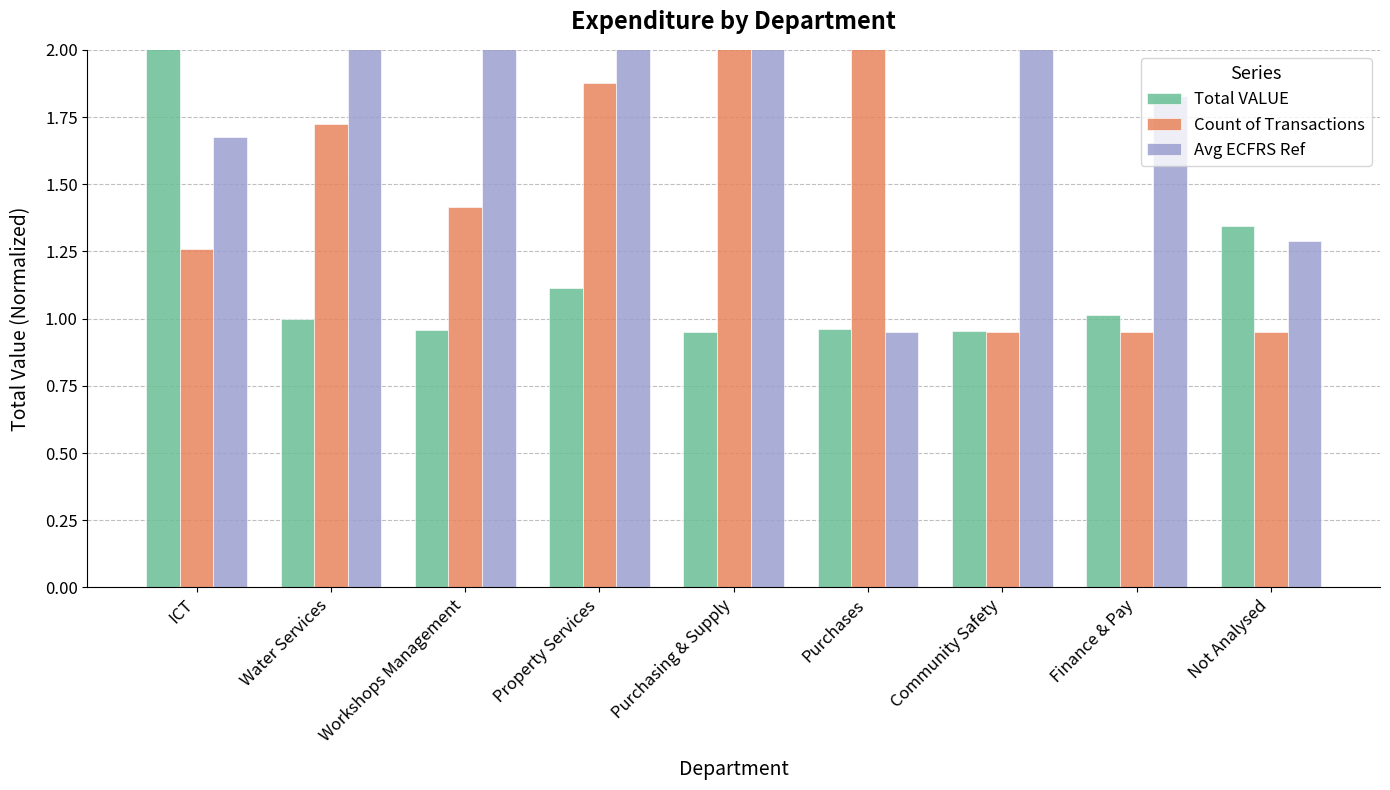

At which category is the sum across all series the highest?

Purchasing & Supply